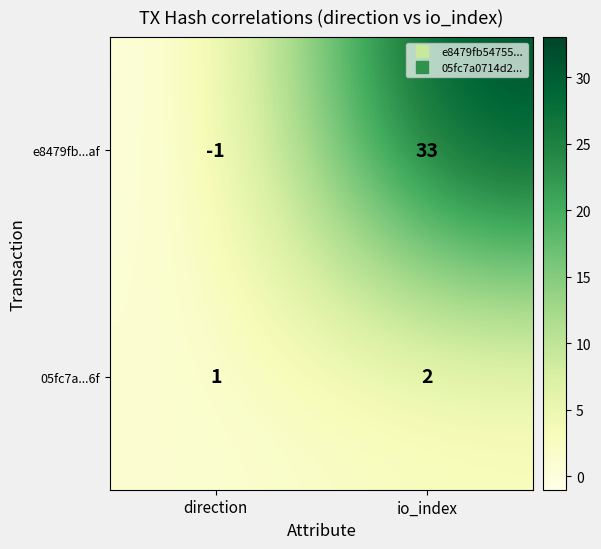

What is the greatest value displayed?

33